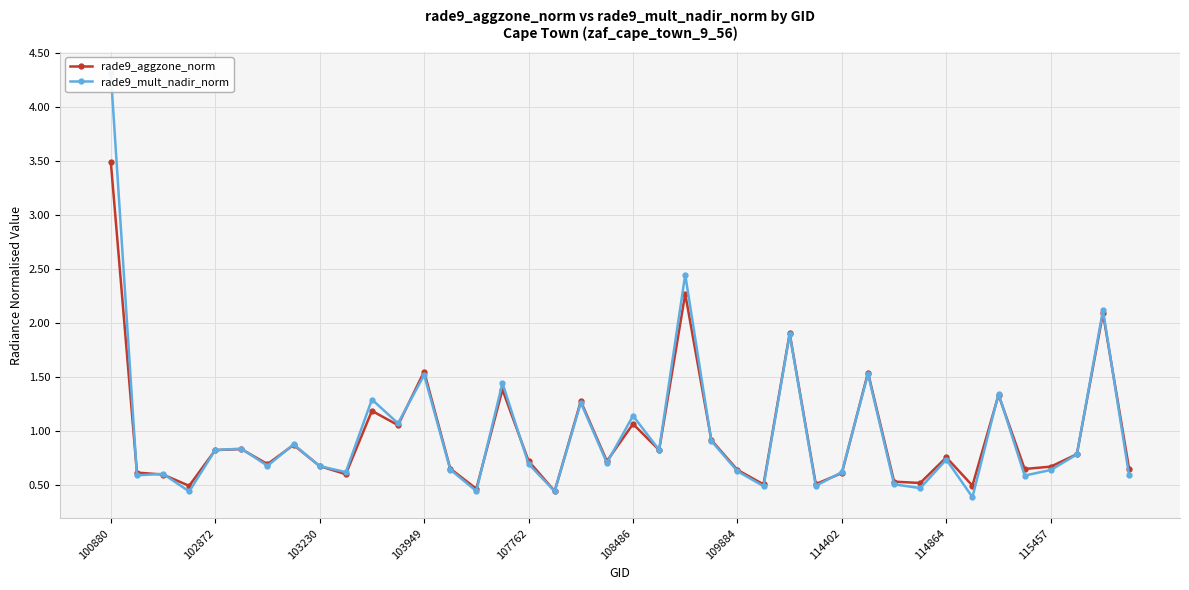

What is the average value of the rade9_aggzone_norm series?

1.0